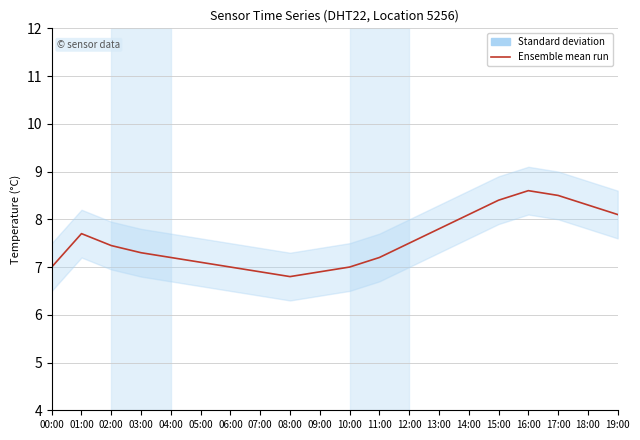

How many values exceed 7?

14